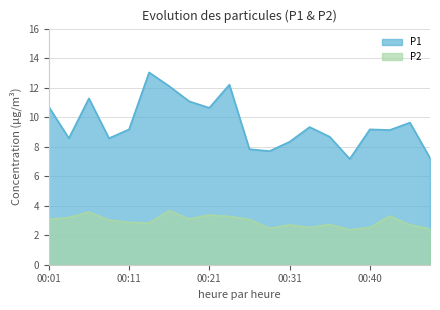

What are all the series names shown in the legend?

P1, P2